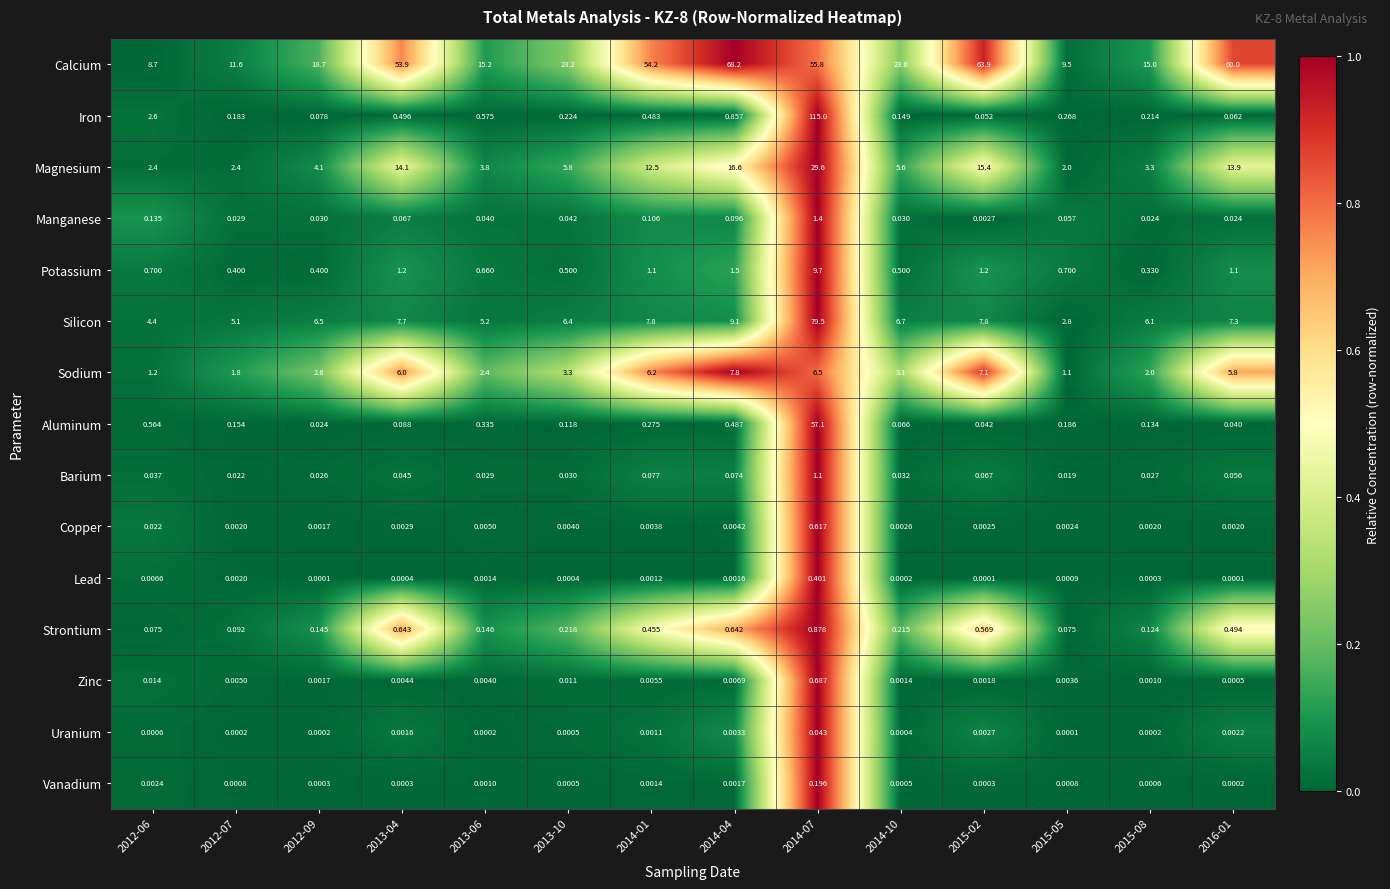

Which series has the largest range (max minus min)?

Iron